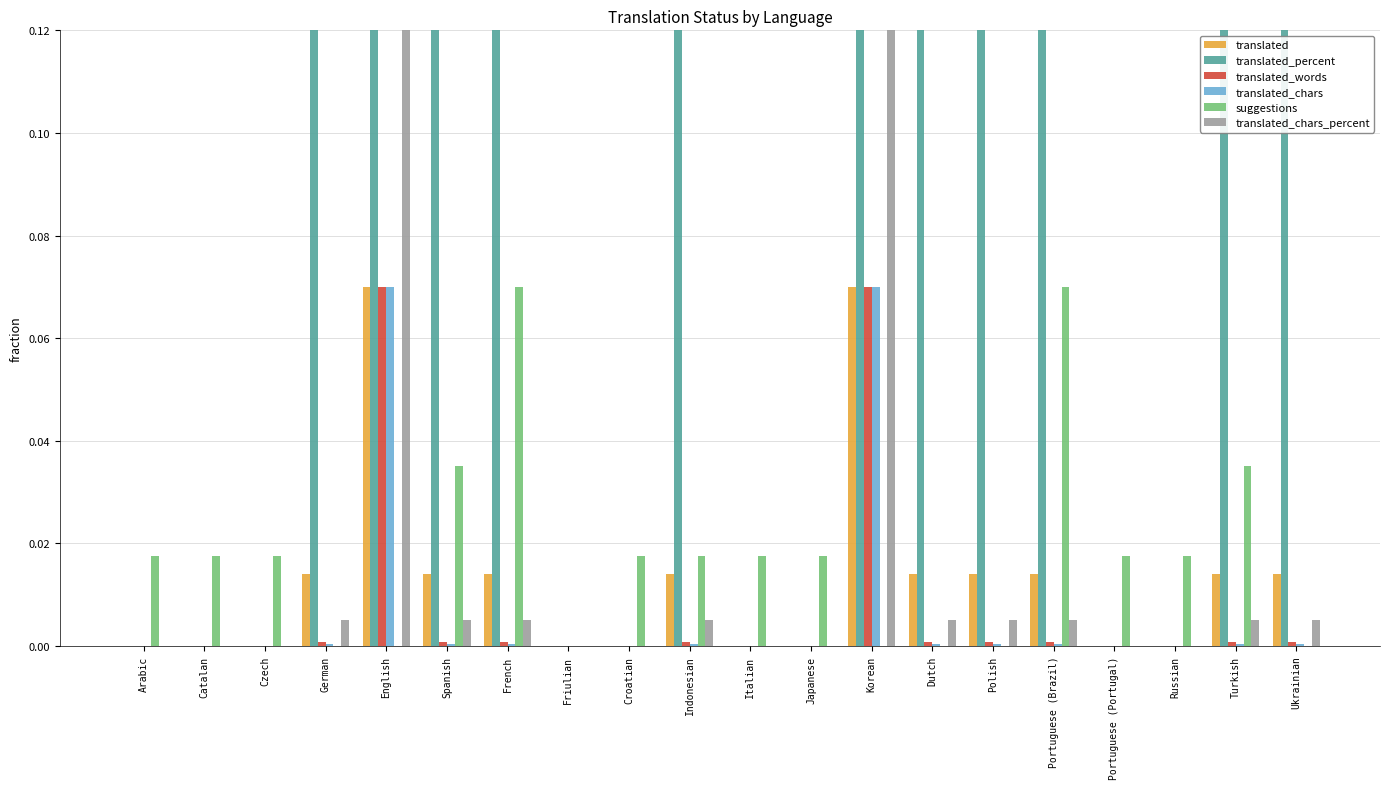

Between Spanish and Dutch, which series saw the biggest shift?

suggestions